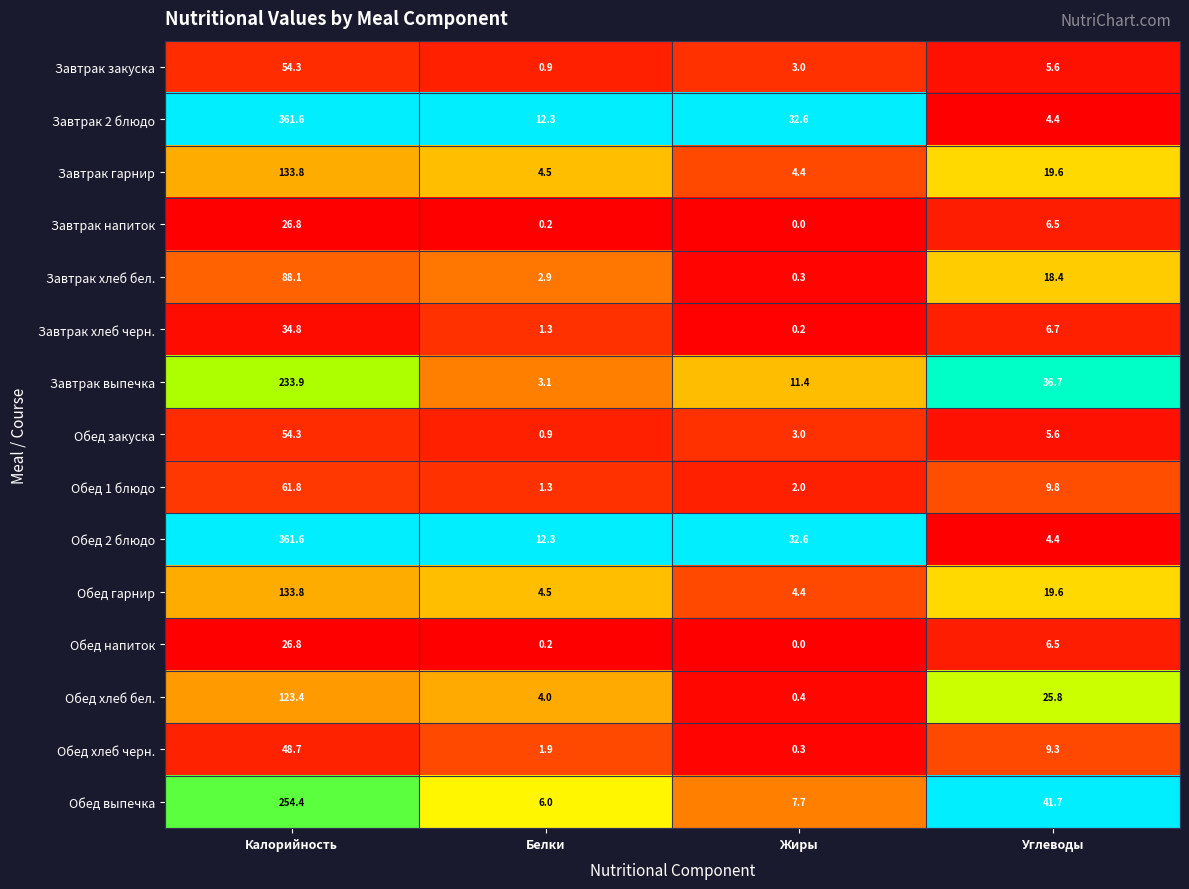

What is the sum of all Завтрак закуска values?

63.8